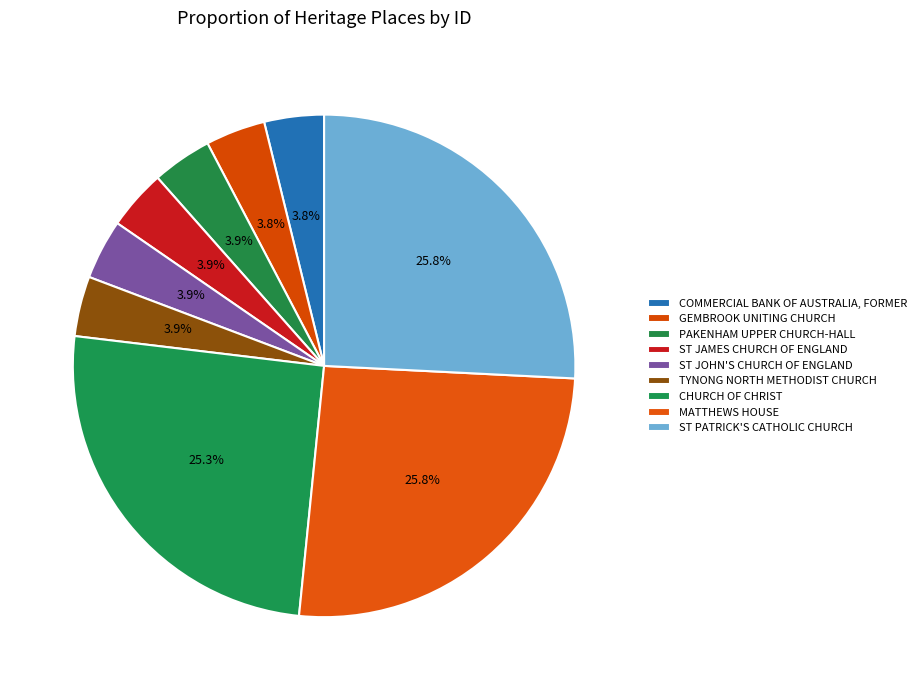

How many slices are in this pie chart?

9